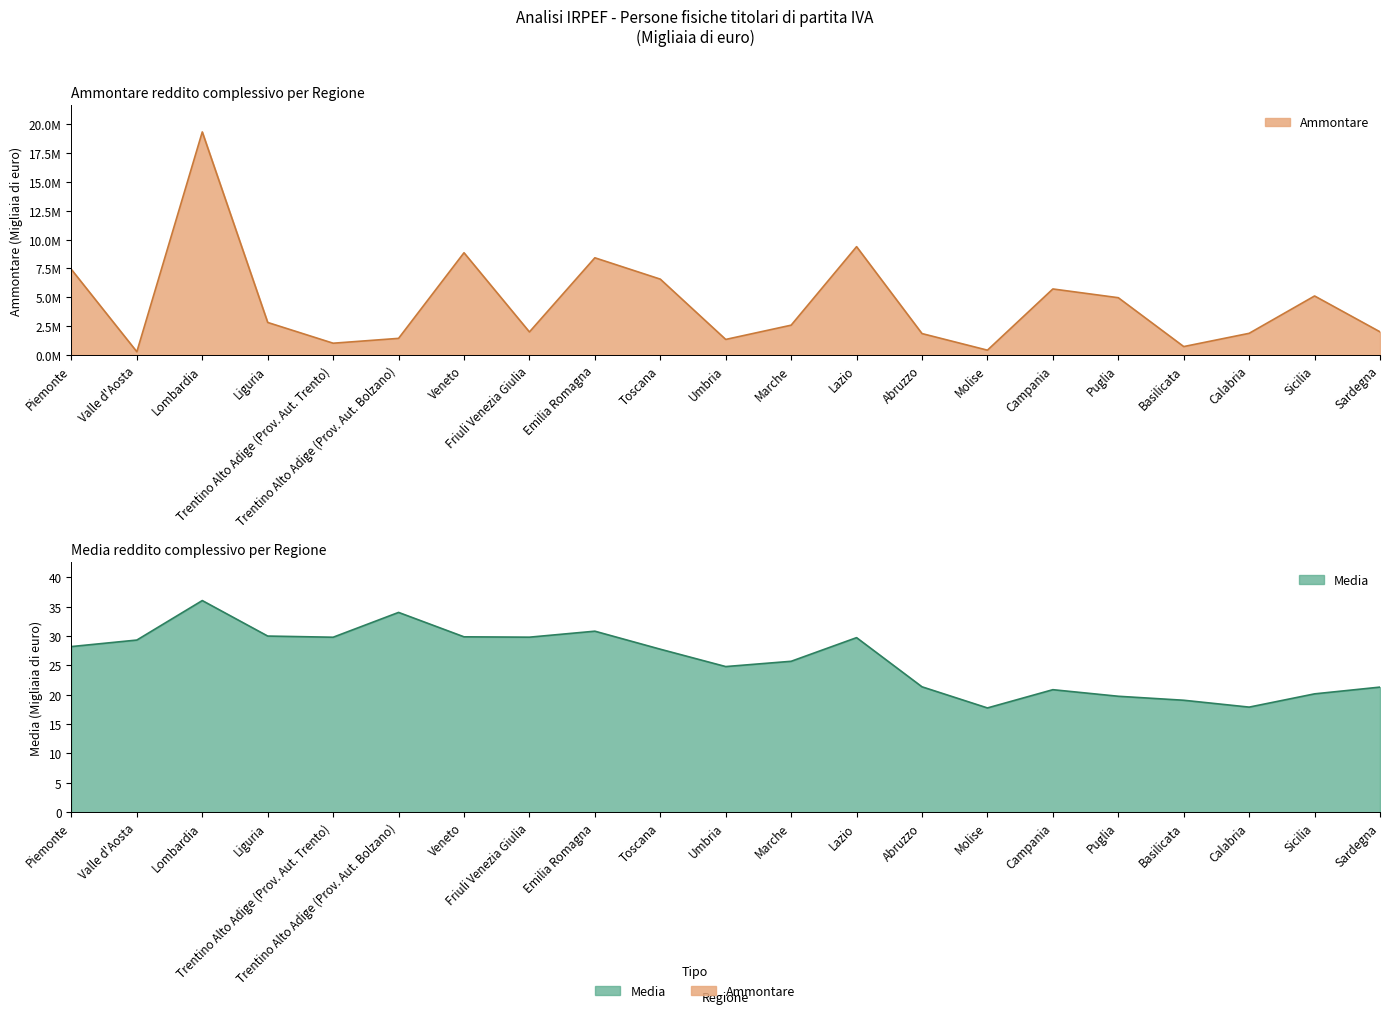

True or false: Media has more than 1 interior local peaks.

True